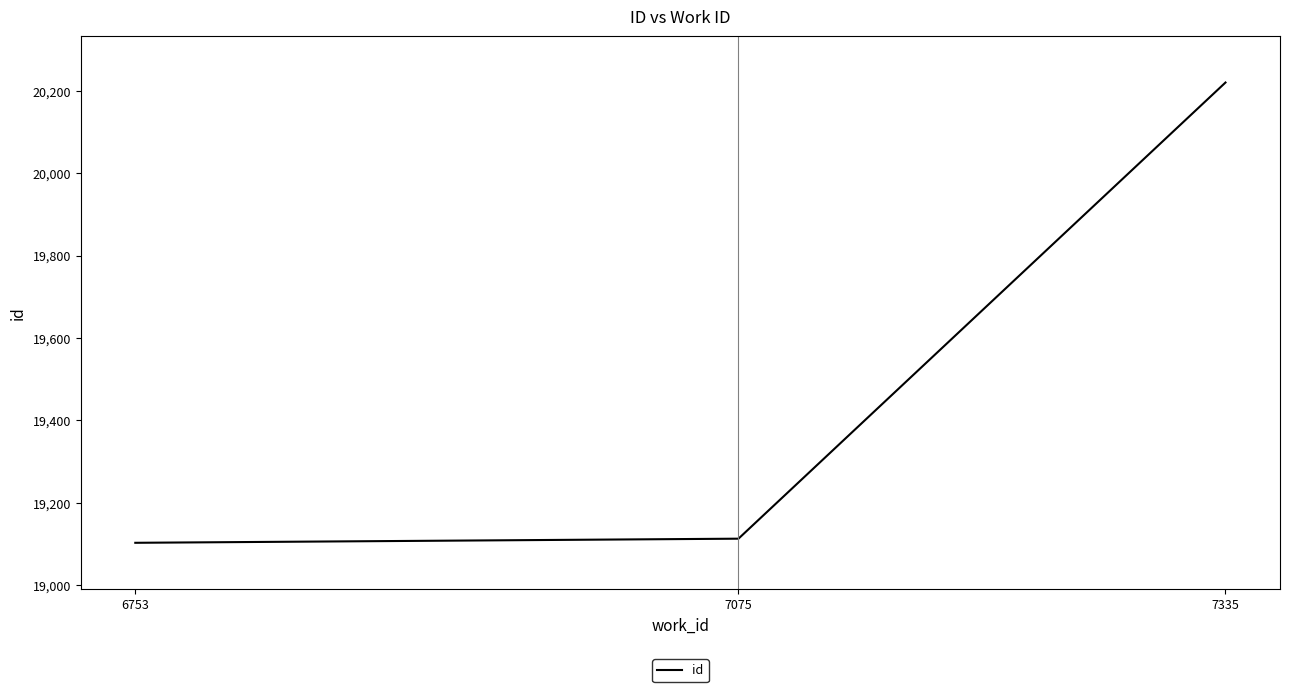

Reading right to left, what are all the values shown in this chart?

20220	19113	19103